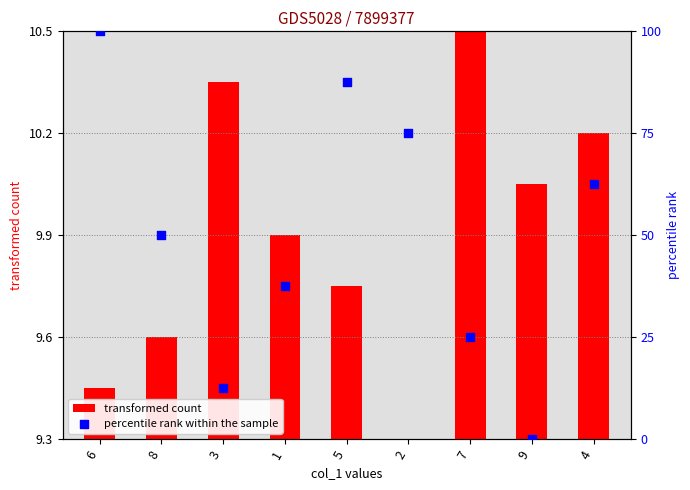

Is the value of transformed count at 6 greater than the value of percentile rank within the sample at 9?

Yes